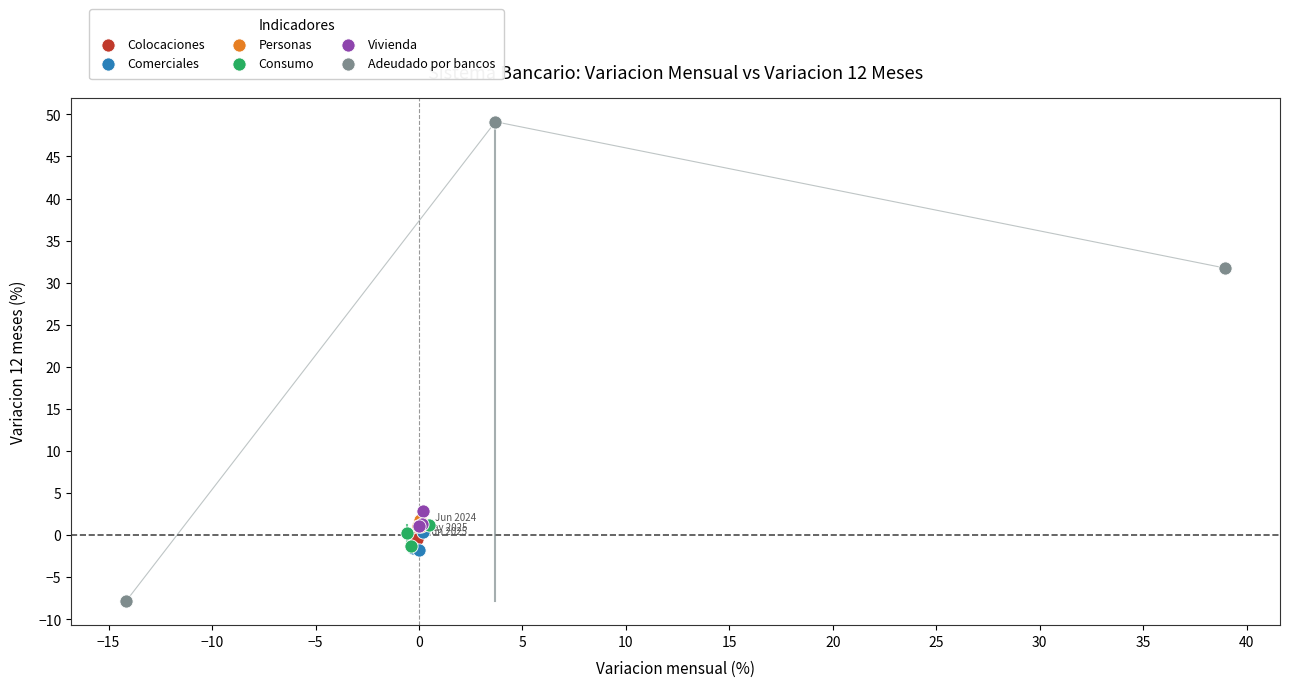

Which series has the widest spread of Y values?

Adeudado por bancos